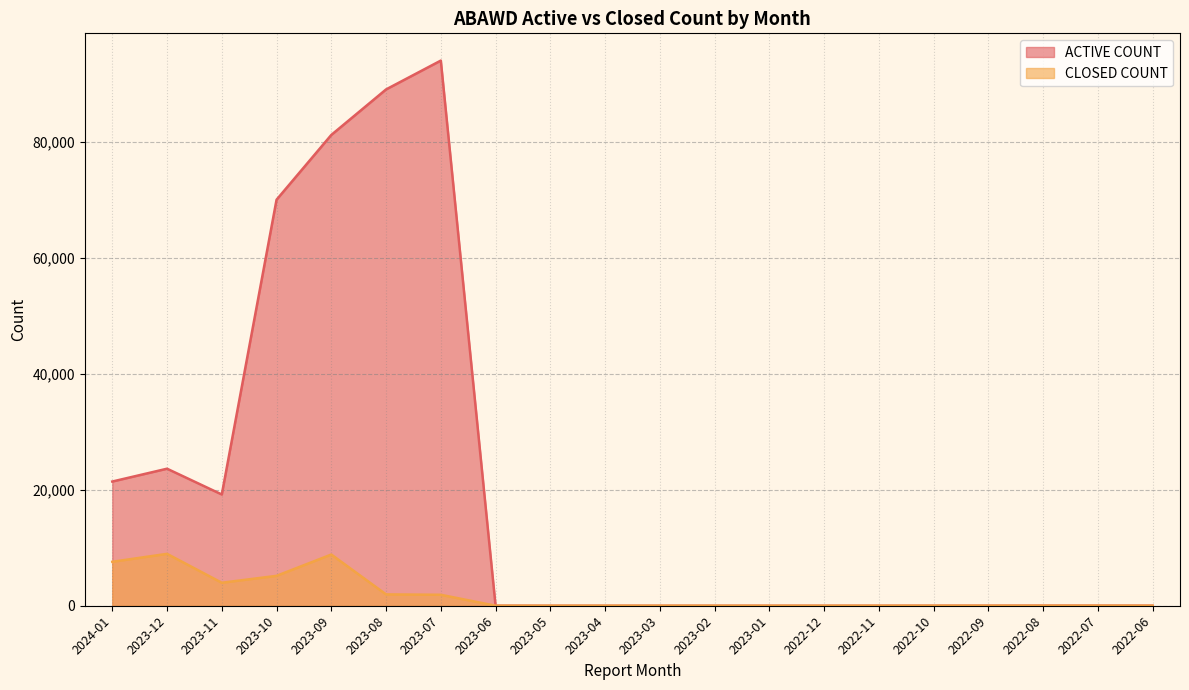

At 2022-12, list the series in order from largest to smallest.

ACTIVE COUNT, CLOSED COUNT